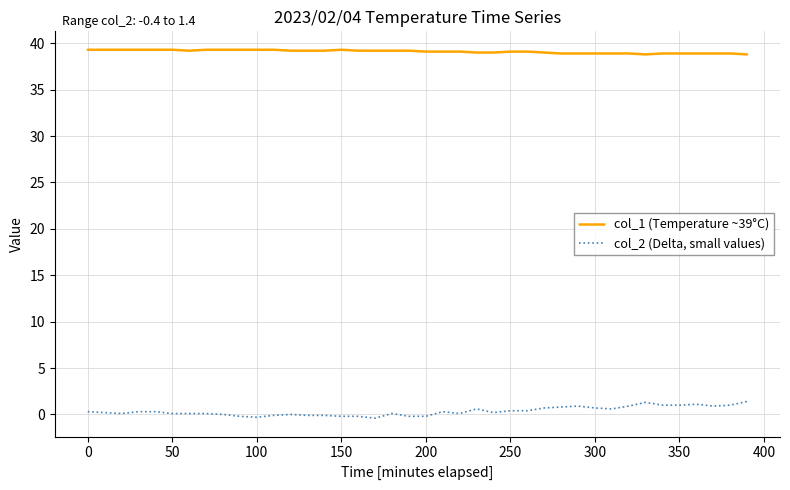

Rank the series by their maximum value, from lowest to highest.

col_2 (Delta, small values), col_1 (Temperature ~39°C)